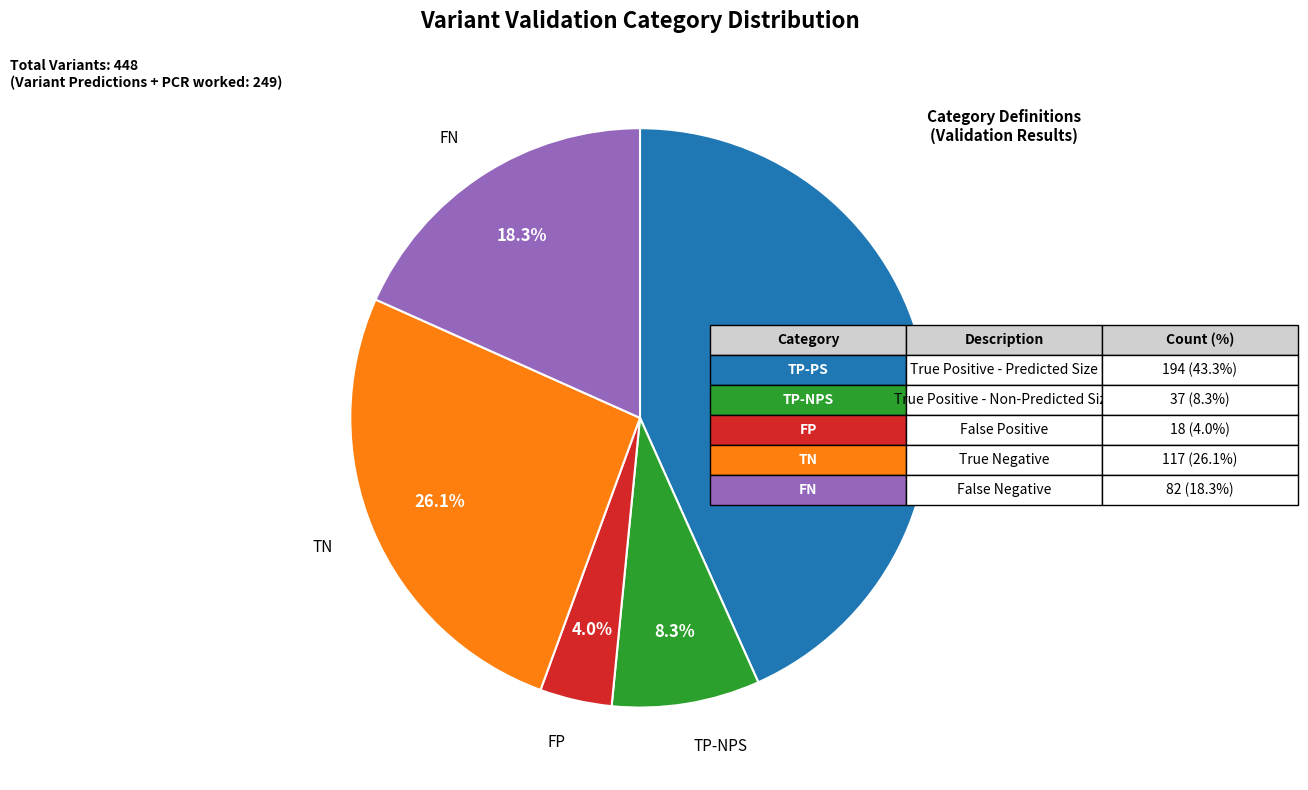

Which has a higher value, FN or TN?

TN